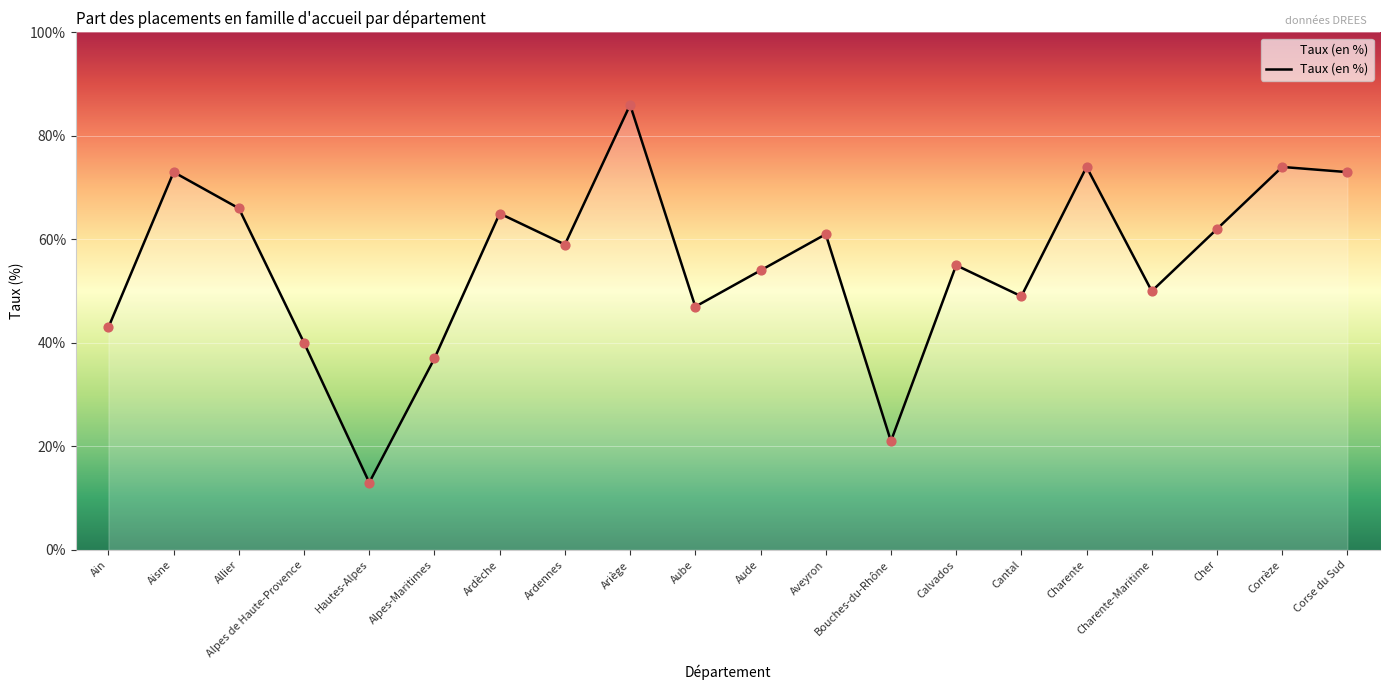

What is the change in value from Alpes de Haute-Provence to Ardèche?

+25